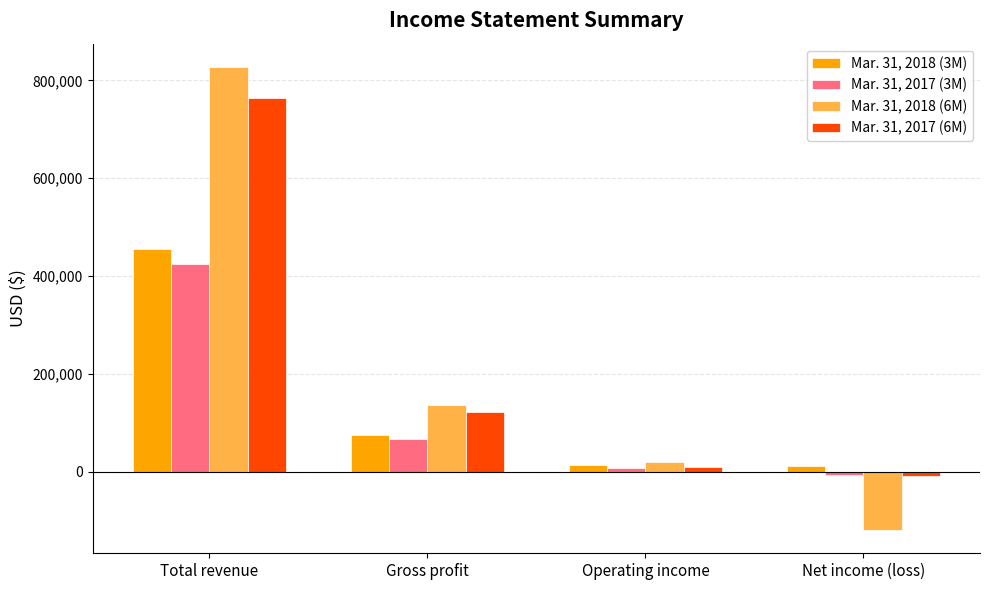

What are all the series names shown in the legend?

Mar. 31, 2018 (3M), Mar. 31, 2017 (3M), Mar. 31, 2018 (6M), Mar. 31, 2017 (6M)